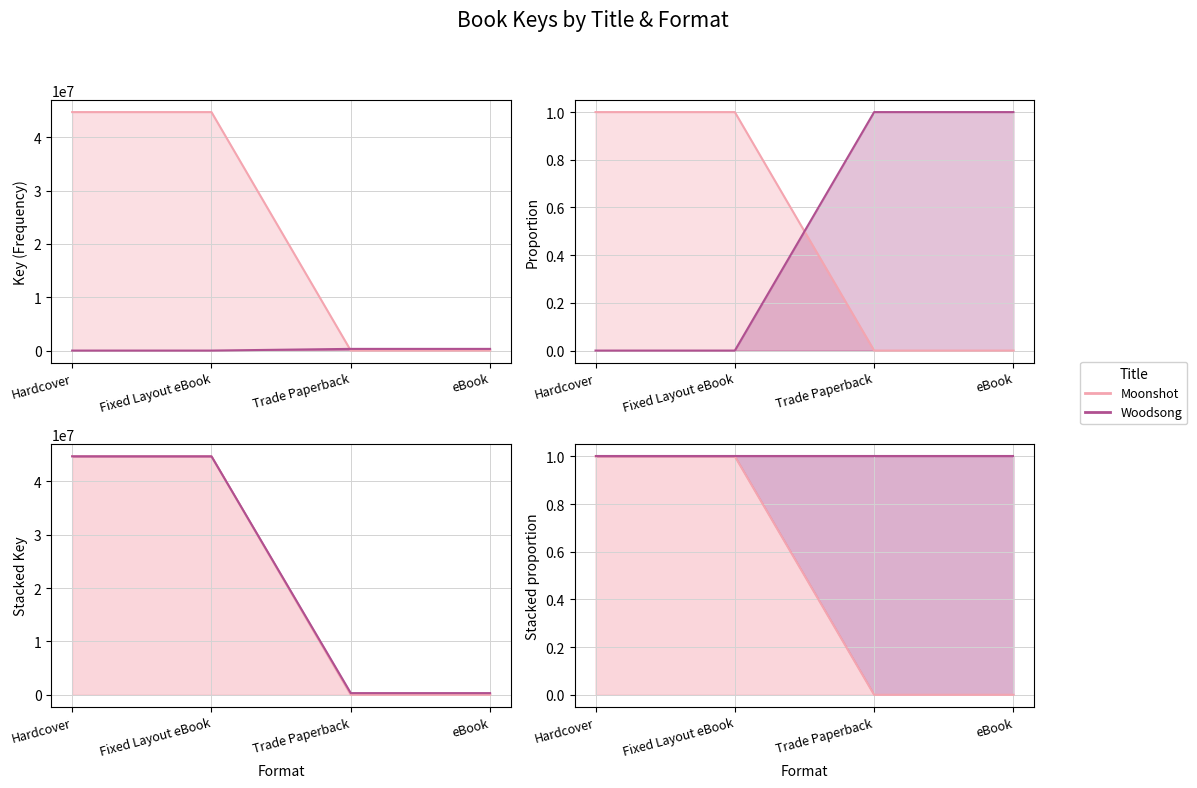

How many distinct data groups are displayed?

2